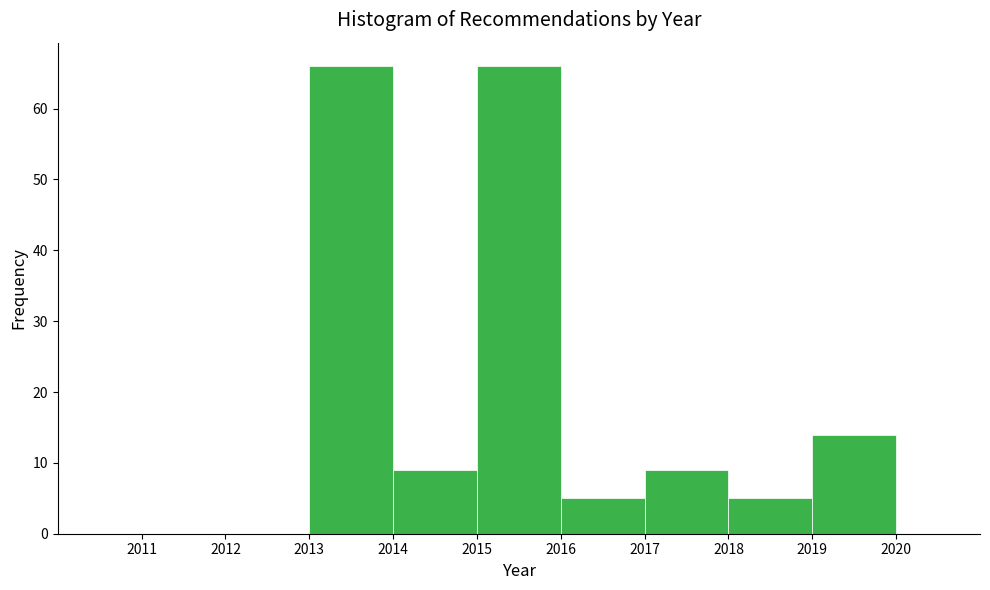

Reading left to right, transcribe this chart: for each bar, give the range it covers on the x-axis and its height. The values are not printed on the chart, so give them approximately, as read against the axis.

2010 to 2011: 0
2011 to 2012: 0
2012 to 2013: 0
2013 to 2014: 66
2014 to 2015: 9
2015 to 2016: 66
2016 to 2017: 5
2017 to 2018: 9
2018 to 2019: 5
2019 to 2020: 14
2020 to 2021: 0